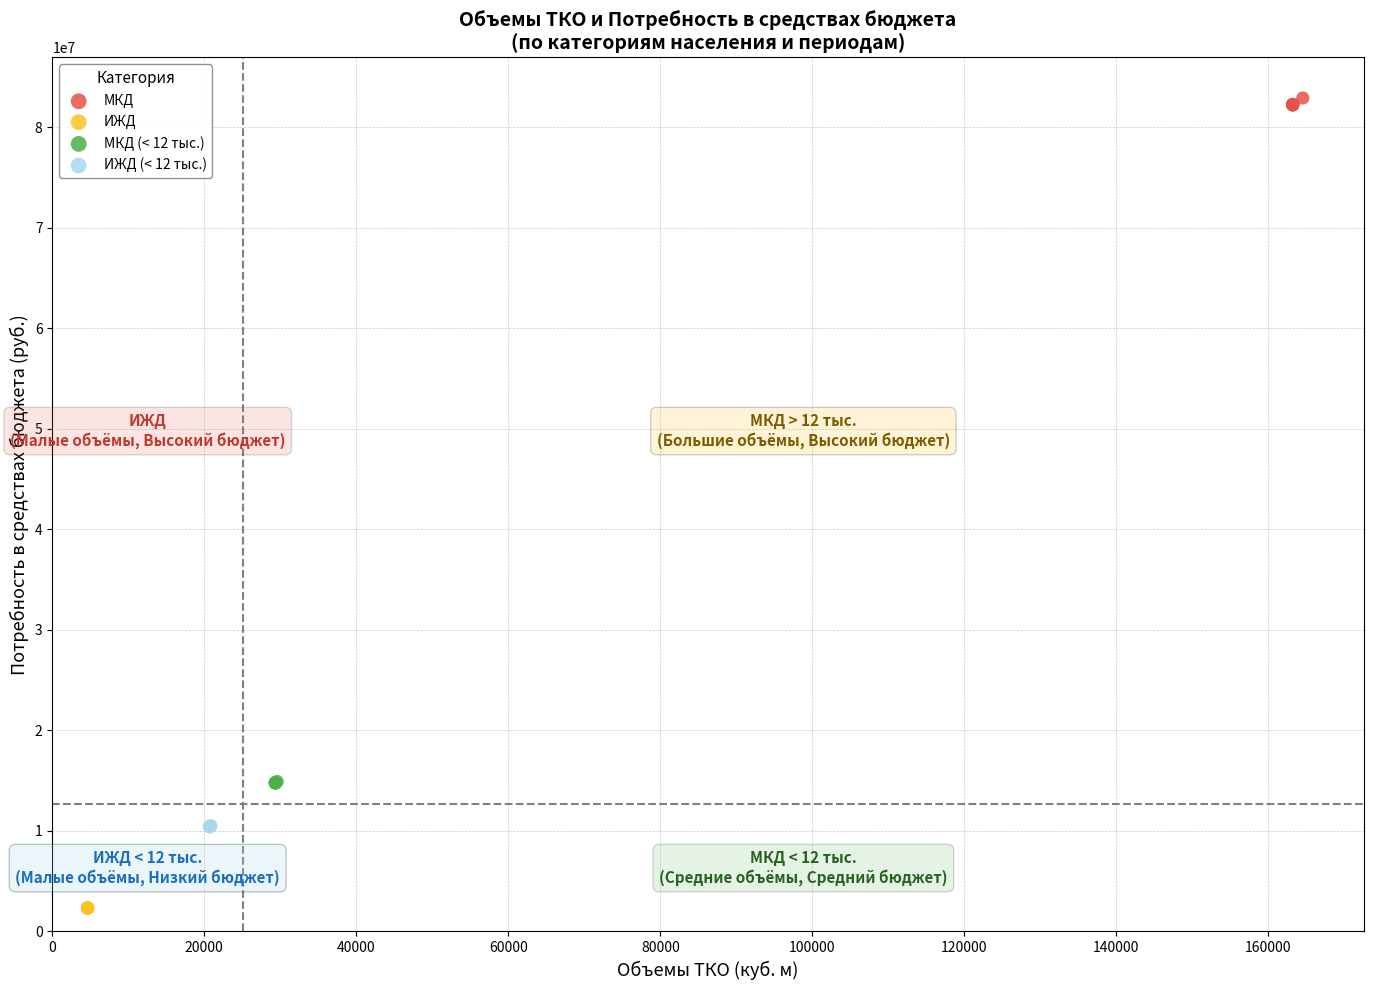

Which series reaches the maximum Y coordinate?

МКД